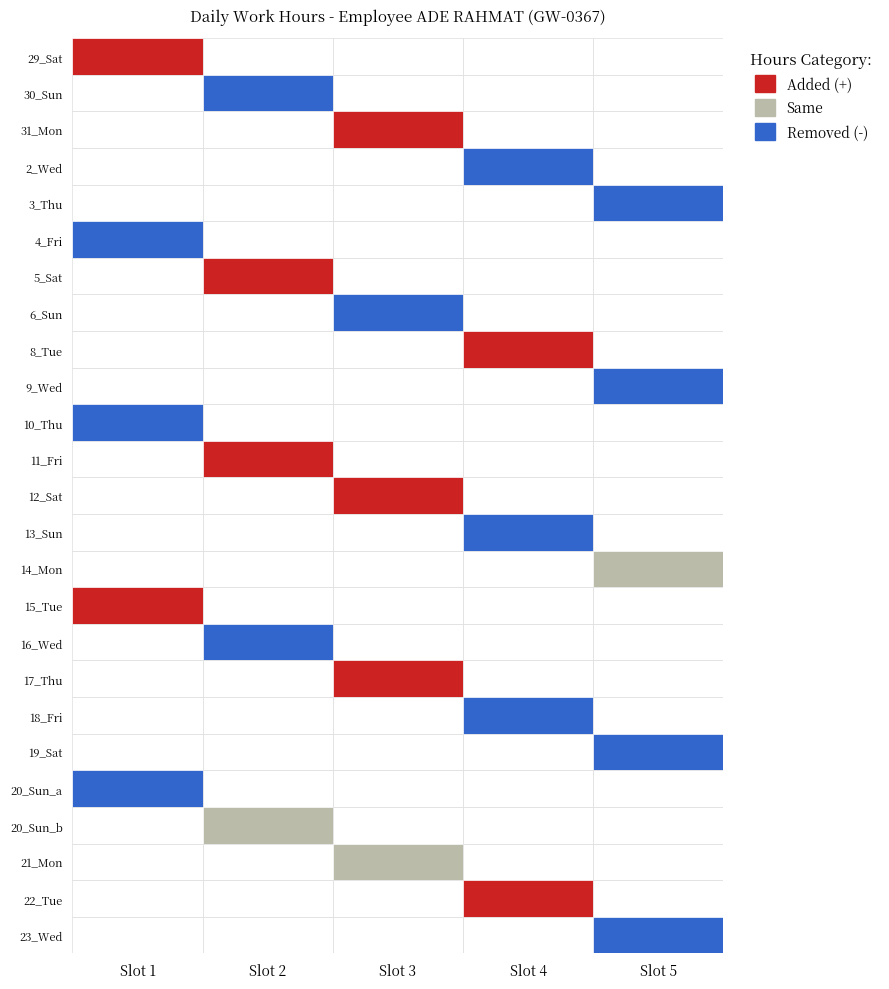

The value of 2_Wed at 3 is 0.0. True or false?

True